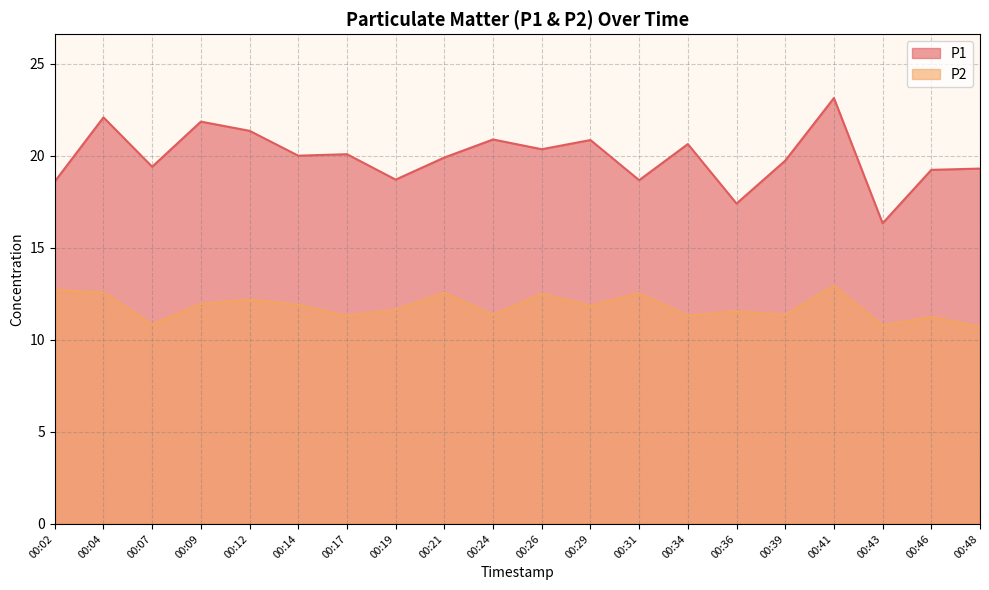

Between 00:04 and 00:26, which is larger?

00:04